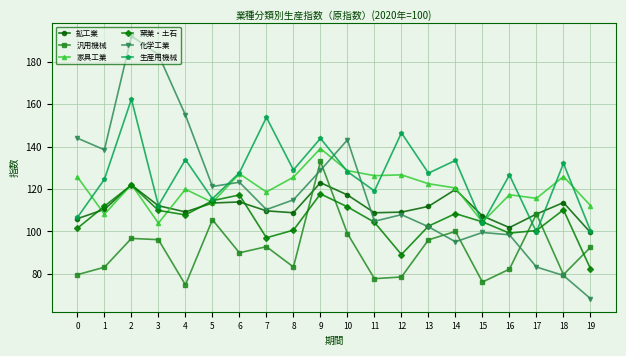

True or false: 生産用機械 has a value of 127.5 at 13.

True